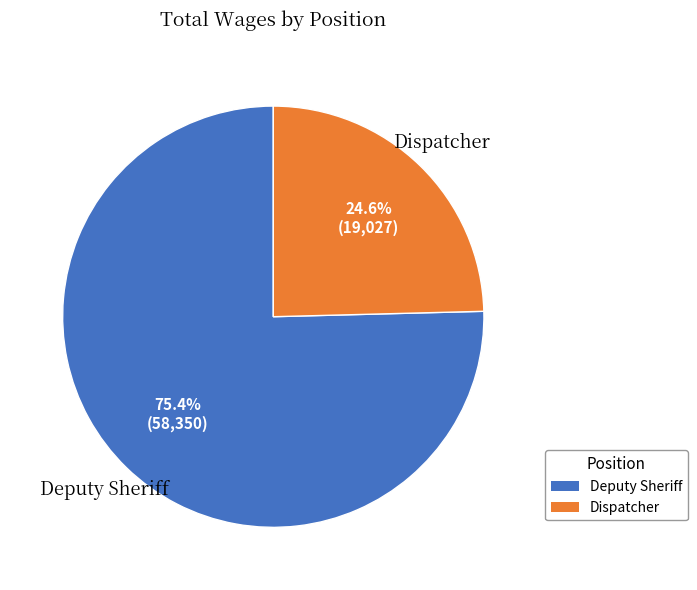

Count the number of slices in the pie.

2